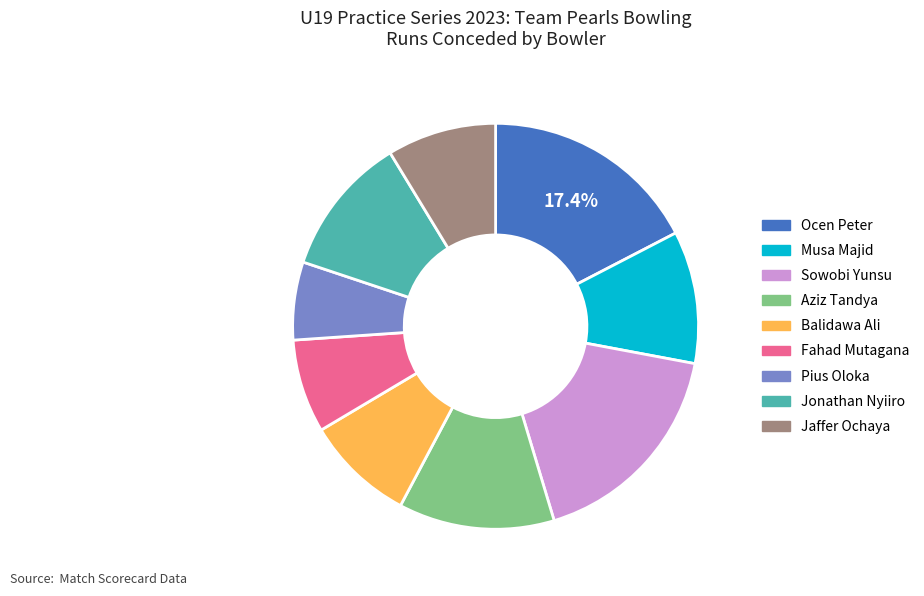

Is it true that Aziz Tandya is 12% of the pie?

True